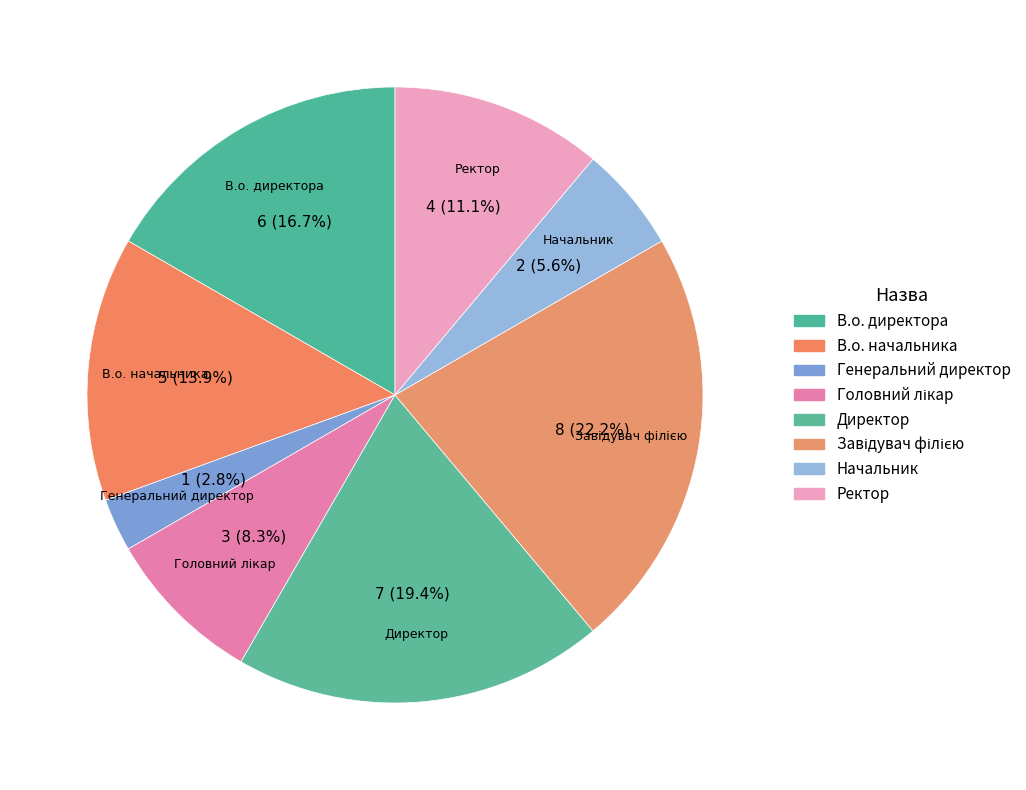

What is the smallest slice in the pie chart?

Генеральний директор